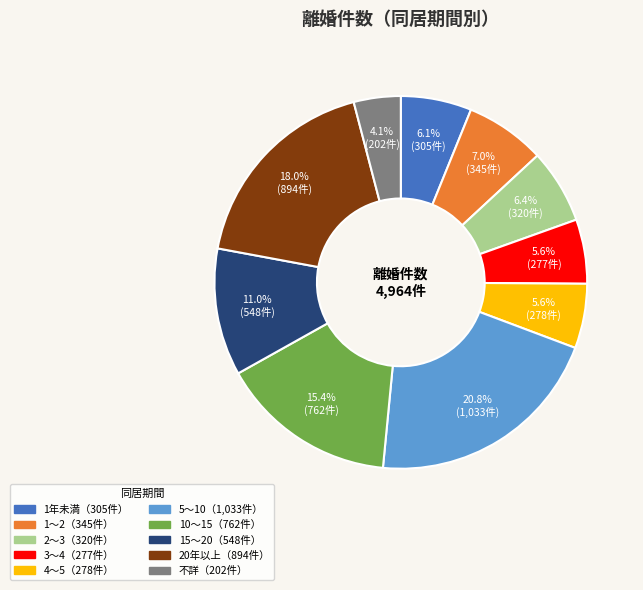

Is there any slice that represents more than half of the pie?

No